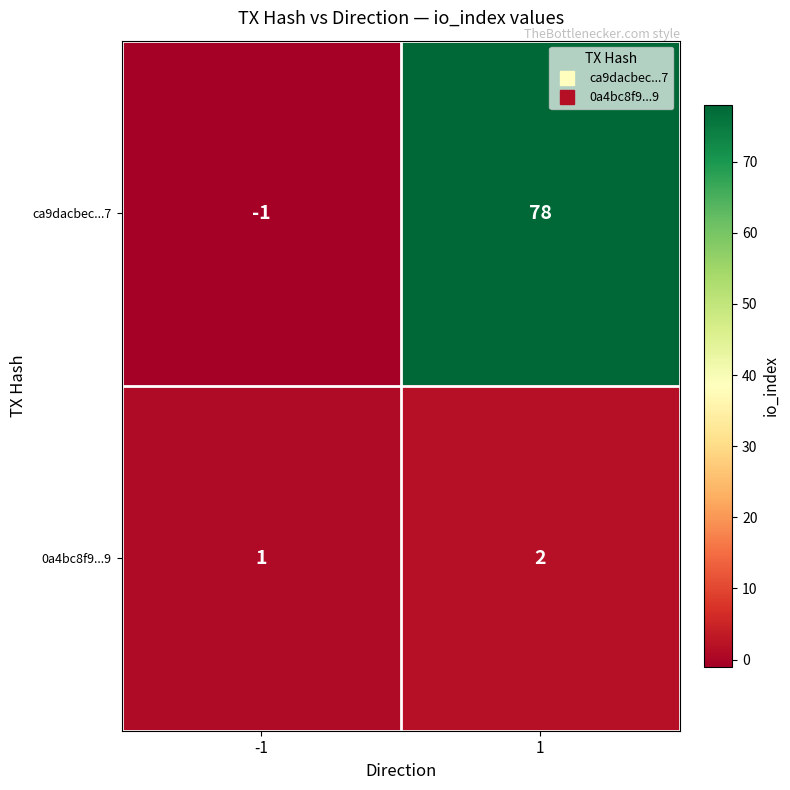

Count the number of categories in the chart.

2